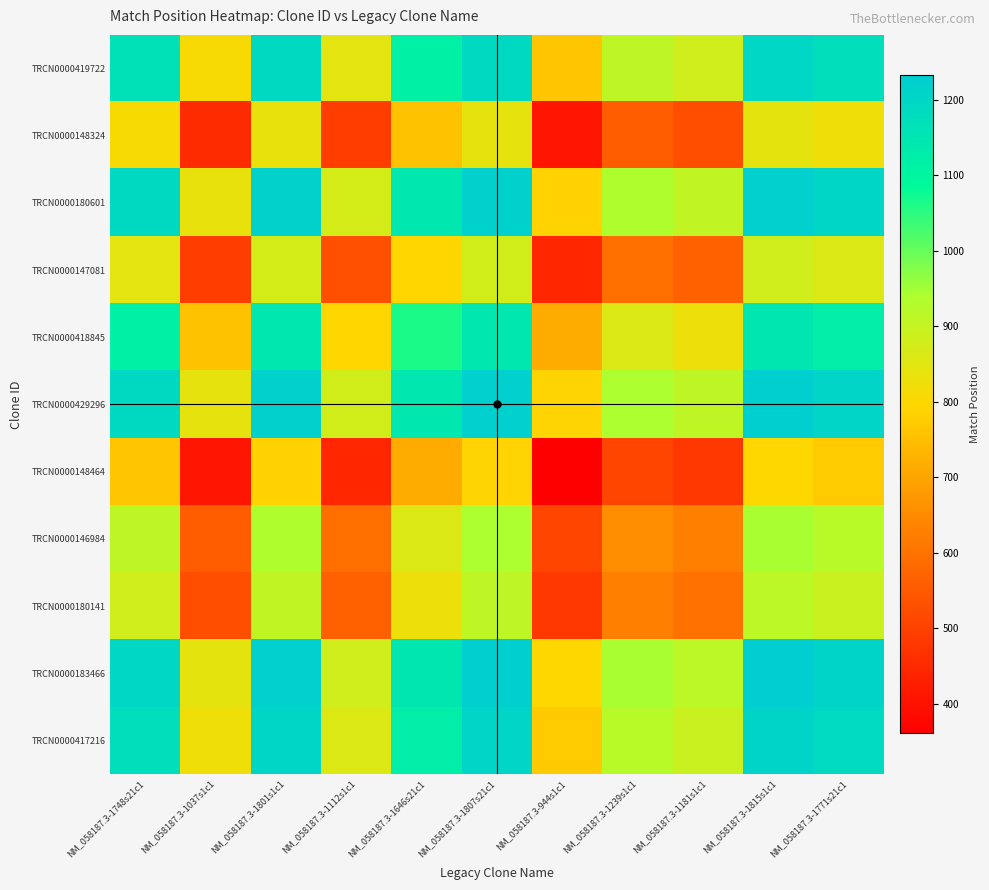

Reading left to right, what are all the values shown in this chart?

TRCN0000419722: NM_058187.3-1748s21c1=1165.0	NM_058187.3-1037s1c1=809.5	NM_058187.3-1801s1c1=1191.5	NM_058187.3-1112s1c1=847.0	NM_058187.3-1646s21c1=1114.0	NM_058187.3-1807s21c1=1194.5	NM_058187.3-944s1c1=763.0	NM_058187.3-1239s1c1=910.5	NM_058187.3-1181s1c1=881.5	NM_058187.3-1815s1c1=1198.5	NM_058187.3-1771s21c1=1176.5
TRCN0000148324: NM_058187.3-1748s21c1=809.5	NM_058187.3-1037s1c1=454.0	NM_058187.3-1801s1c1=836.0	NM_058187.3-1112s1c1=491.5	NM_058187.3-1646s21c1=758.5	NM_058187.3-1807s21c1=839.0	NM_058187.3-944s1c1=407.5	NM_058187.3-1239s1c1=555.0	NM_058187.3-1181s1c1=526.0	NM_058187.3-1815s1c1=843.0	NM_058187.3-1771s21c1=821.0
TRCN0000180601: NM_058187.3-1748s21c1=1191.5	NM_058187.3-1037s1c1=836.0	NM_058187.3-1801s1c1=1218.0	NM_058187.3-1112s1c1=873.5	NM_058187.3-1646s21c1=1140.5	NM_058187.3-1807s21c1=1221.0	NM_058187.3-944s1c1=789.5	NM_058187.3-1239s1c1=937.0	NM_058187.3-1181s1c1=908.0	NM_058187.3-1815s1c1=1225.0	NM_058187.3-1771s21c1=1203.0
TRCN0000147081: NM_058187.3-1748s21c1=847.0	NM_058187.3-1037s1c1=491.5	NM_058187.3-1801s1c1=873.5	NM_058187.3-1112s1c1=529.0	NM_058187.3-1646s21c1=796.0	NM_058187.3-1807s21c1=876.5	NM_058187.3-944s1c1=445.0	NM_058187.3-1239s1c1=592.5	NM_058187.3-1181s1c1=563.5	NM_058187.3-1815s1c1=880.5	NM_058187.3-1771s21c1=858.5
TRCN0000418845: NM_058187.3-1748s21c1=1114.0	NM_058187.3-1037s1c1=758.5	NM_058187.3-1801s1c1=1140.5	NM_058187.3-1112s1c1=796.0	NM_058187.3-1646s21c1=1063.0	NM_058187.3-1807s21c1=1143.5	NM_058187.3-944s1c1=712.0	NM_058187.3-1239s1c1=859.5	NM_058187.3-1181s1c1=830.5	NM_058187.3-1815s1c1=1147.5	NM_058187.3-1771s21c1=1125.5
TRCN0000429296: NM_058187.3-1748s21c1=1194.5	NM_058187.3-1037s1c1=839.0	NM_058187.3-1801s1c1=1221.0	NM_058187.3-1112s1c1=876.5	NM_058187.3-1646s21c1=1143.5	NM_058187.3-1807s21c1=1224.0	NM_058187.3-944s1c1=792.5	NM_058187.3-1239s1c1=940.0	NM_058187.3-1181s1c1=911.0	NM_058187.3-1815s1c1=1228.0	NM_058187.3-1771s21c1=1206.0
TRCN0000148464: NM_058187.3-1748s21c1=763.0	NM_058187.3-1037s1c1=407.5	NM_058187.3-1801s1c1=789.5	NM_058187.3-1112s1c1=445.0	NM_058187.3-1646s21c1=712.0	NM_058187.3-1807s21c1=792.5	NM_058187.3-944s1c1=361.0	NM_058187.3-1239s1c1=508.5	NM_058187.3-1181s1c1=479.5	NM_058187.3-1815s1c1=796.5	NM_058187.3-1771s21c1=774.5
TRCN0000146984: NM_058187.3-1748s21c1=910.5	NM_058187.3-1037s1c1=555.0	NM_058187.3-1801s1c1=937.0	NM_058187.3-1112s1c1=592.5	NM_058187.3-1646s21c1=859.5	NM_058187.3-1807s21c1=940.0	NM_058187.3-944s1c1=508.5	NM_058187.3-1239s1c1=656.0	NM_058187.3-1181s1c1=627.0	NM_058187.3-1815s1c1=944.0	NM_058187.3-1771s21c1=922.0
TRCN0000180141: NM_058187.3-1748s21c1=881.5	NM_058187.3-1037s1c1=526.0	NM_058187.3-1801s1c1=908.0	NM_058187.3-1112s1c1=563.5	NM_058187.3-1646s21c1=830.5	NM_058187.3-1807s21c1=911.0	NM_058187.3-944s1c1=479.5	NM_058187.3-1239s1c1=627.0	NM_058187.3-1181s1c1=598.0	NM_058187.3-1815s1c1=915.0	NM_058187.3-1771s21c1=893.0
TRCN0000183466: NM_058187.3-1748s21c1=1198.5	NM_058187.3-1037s1c1=843.0	NM_058187.3-1801s1c1=1225.0	NM_058187.3-1112s1c1=880.5	NM_058187.3-1646s21c1=1147.5	NM_058187.3-1807s21c1=1228.0	NM_058187.3-944s1c1=796.5	NM_058187.3-1239s1c1=944.0	NM_058187.3-1181s1c1=915.0	NM_058187.3-1815s1c1=1232.0	NM_058187.3-1771s21c1=1210.0
TRCN0000417216: NM_058187.3-1748s21c1=1176.5	NM_058187.3-1037s1c1=821.0	NM_058187.3-1801s1c1=1203.0	NM_058187.3-1112s1c1=858.5	NM_058187.3-1646s21c1=1125.5	NM_058187.3-1807s21c1=1206.0	NM_058187.3-944s1c1=774.5	NM_058187.3-1239s1c1=922.0	NM_058187.3-1181s1c1=893.0	NM_058187.3-1815s1c1=1210.0	NM_058187.3-1771s21c1=1188.0